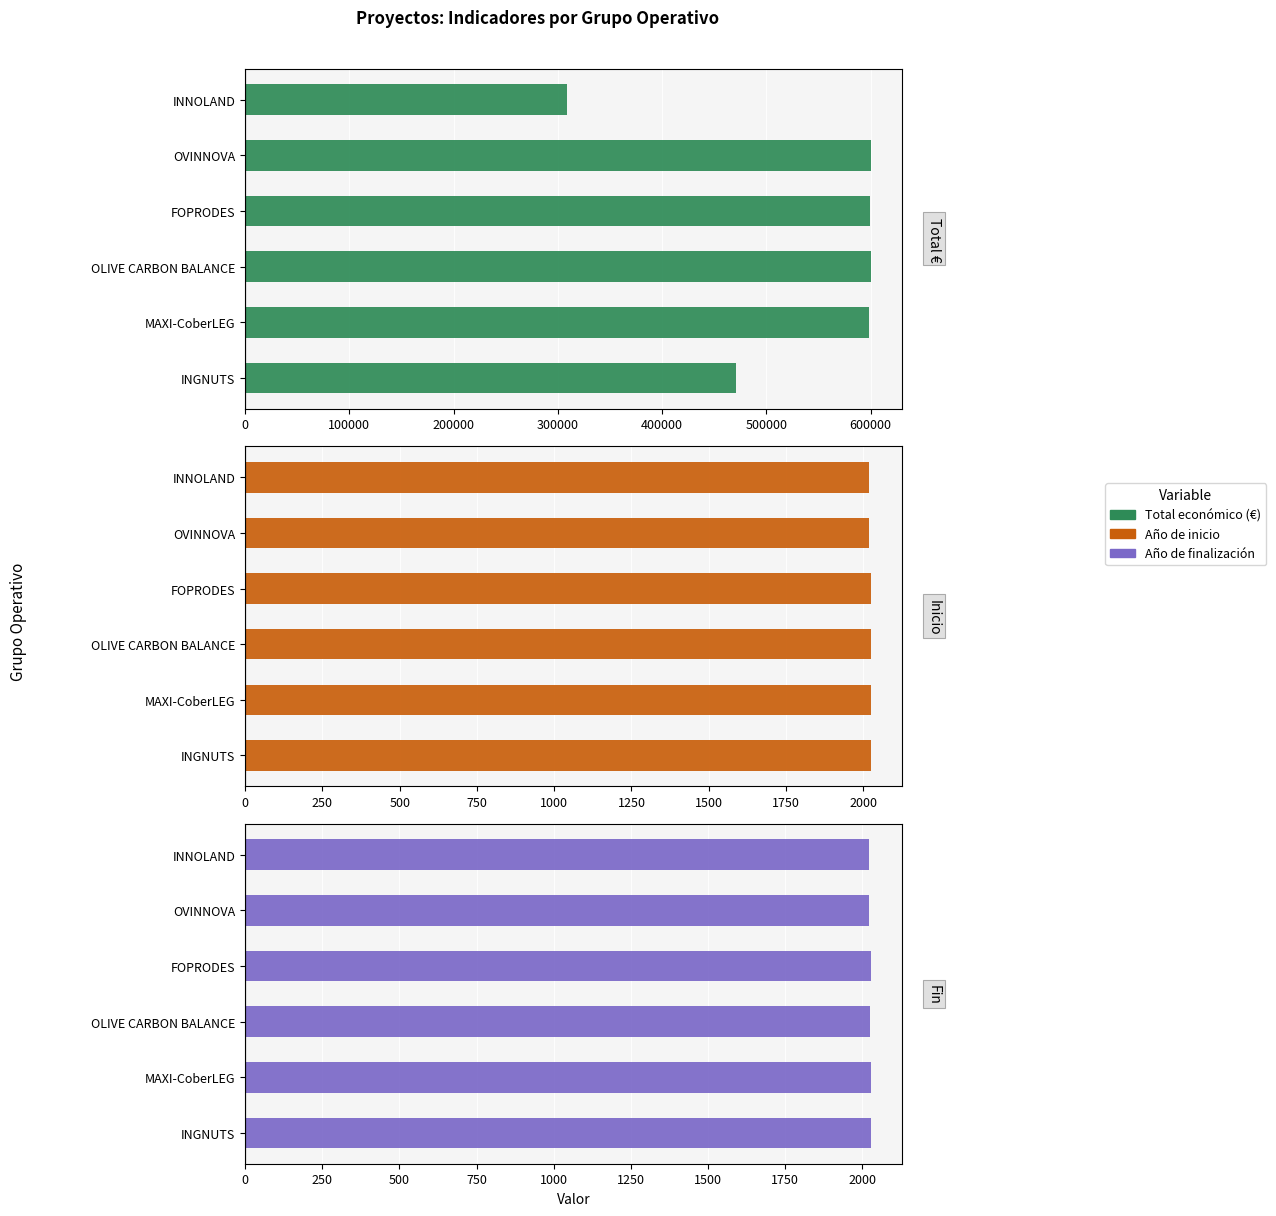

How many data points does each series have?

6